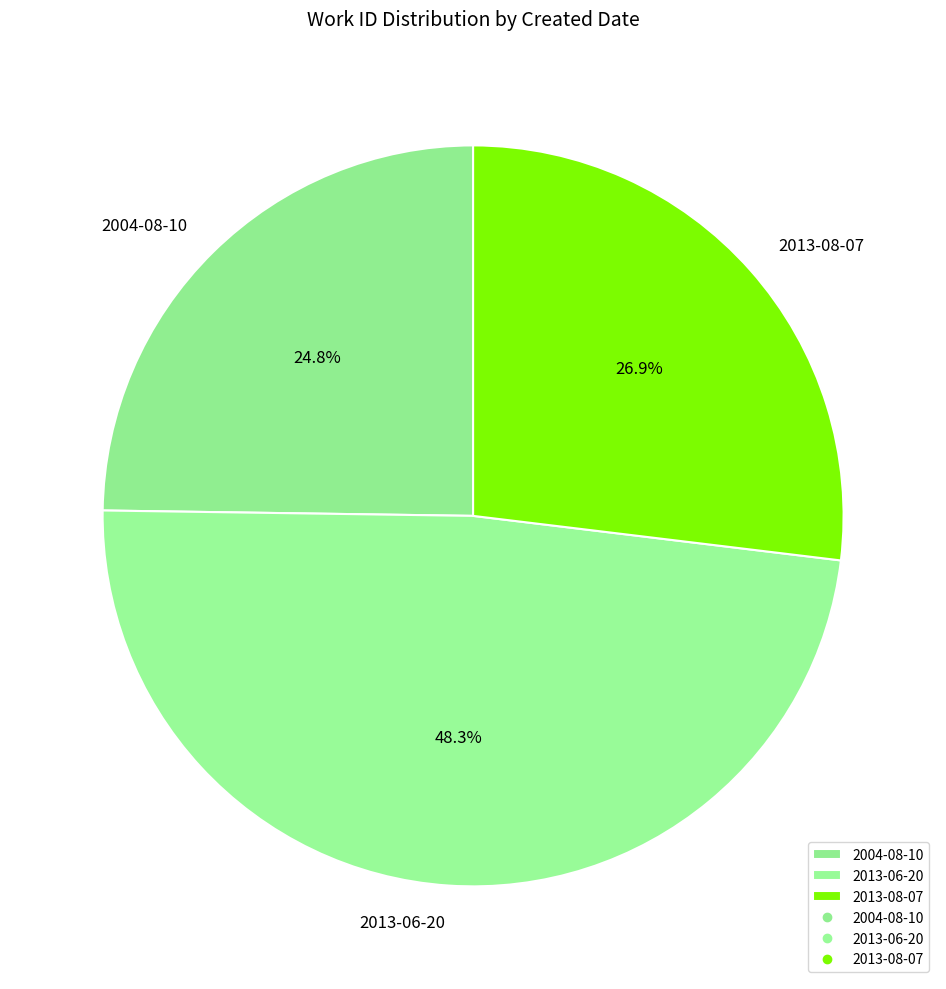

Is there any slice that represents more than half of the pie?

No